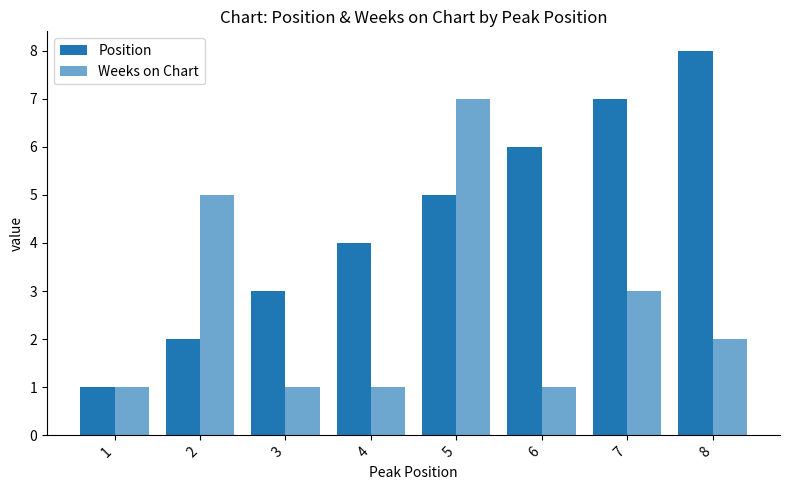

What is the difference between the Position values at 5 and 2?

3